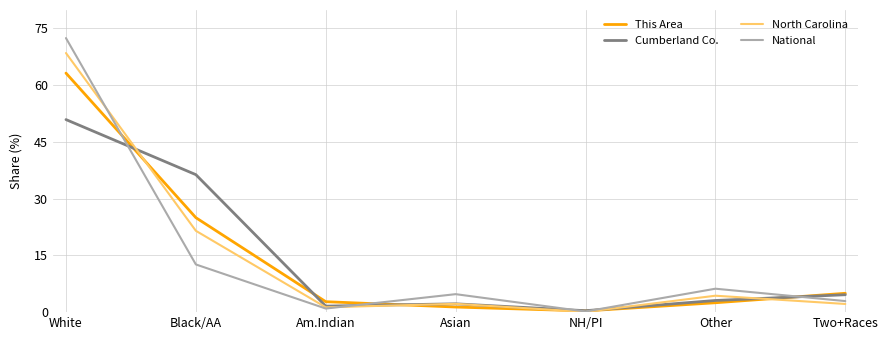

What is the spread (max minus min) of values at Black/AA?

23.7